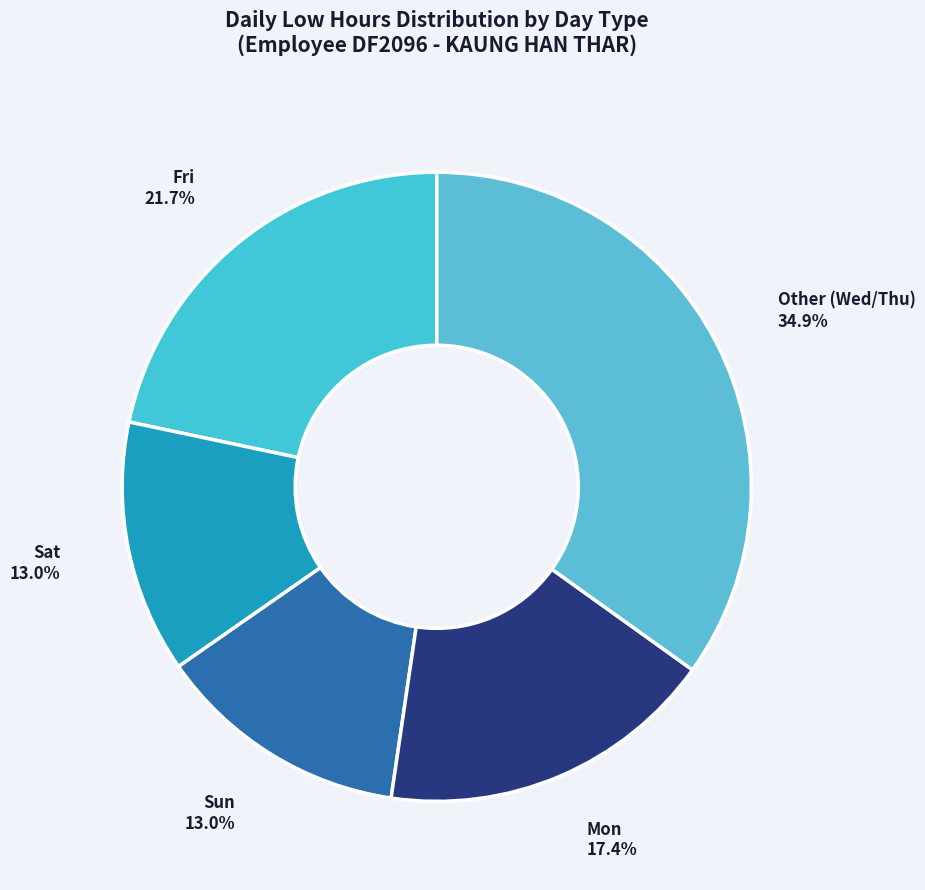

Approximately how many times larger is the value at Other (Wed/Thu) compared to Fri?

1.6